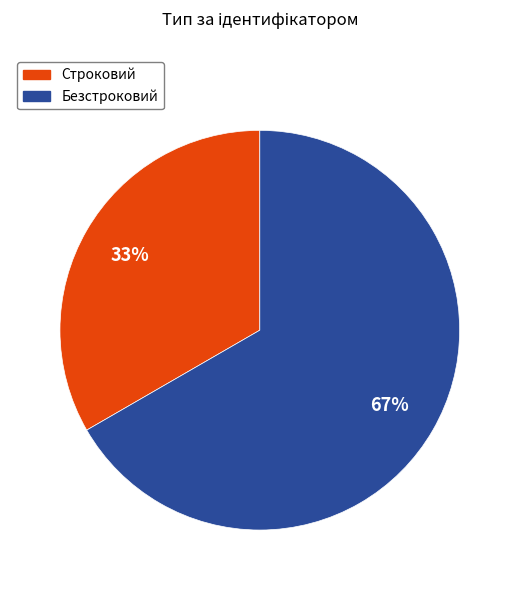

Which has a higher value, Безстроковий or Строковий?

Безстроковий